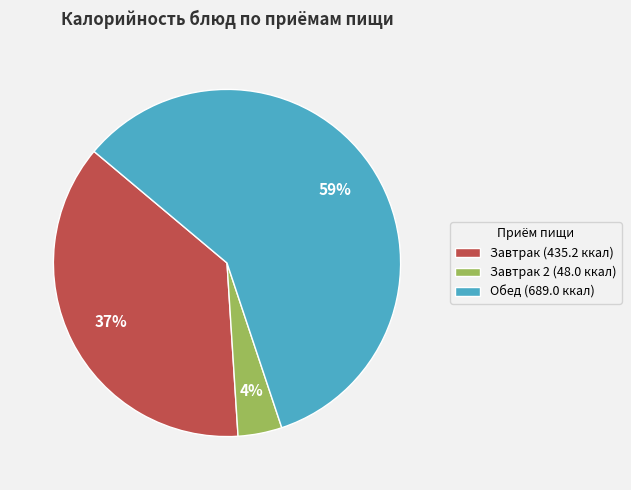

Which has a higher value, Завтрак 2 (48.0 ккал) or Обед (689.0 ккал)?

Обед (689.0 ккал)